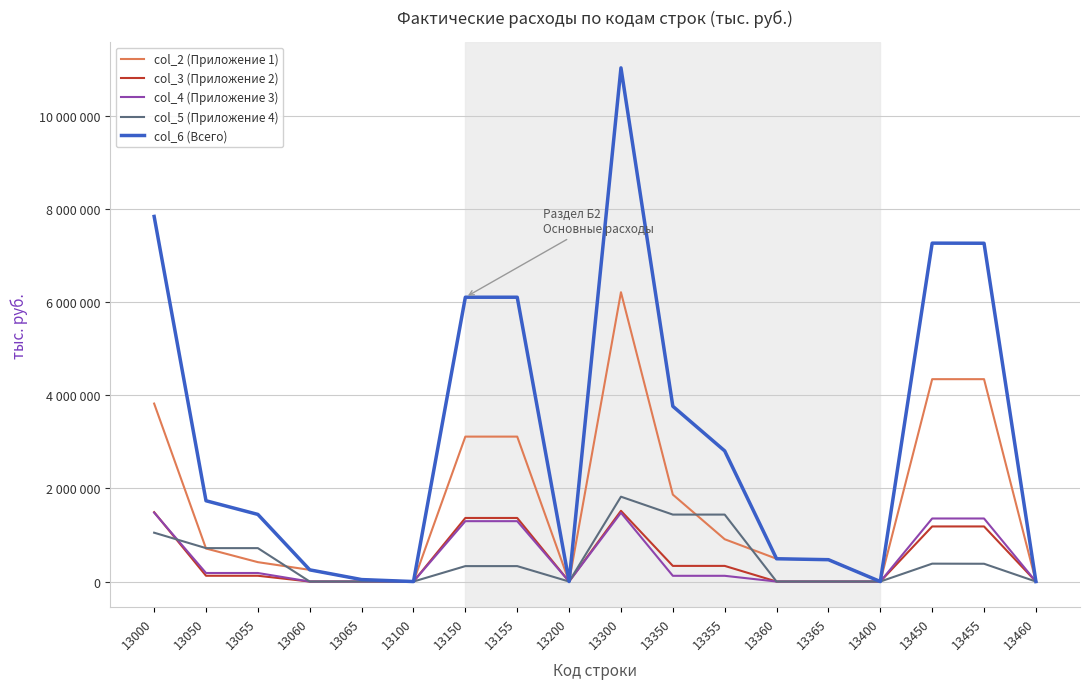

Is this an area chart (filled region under the line)?

No